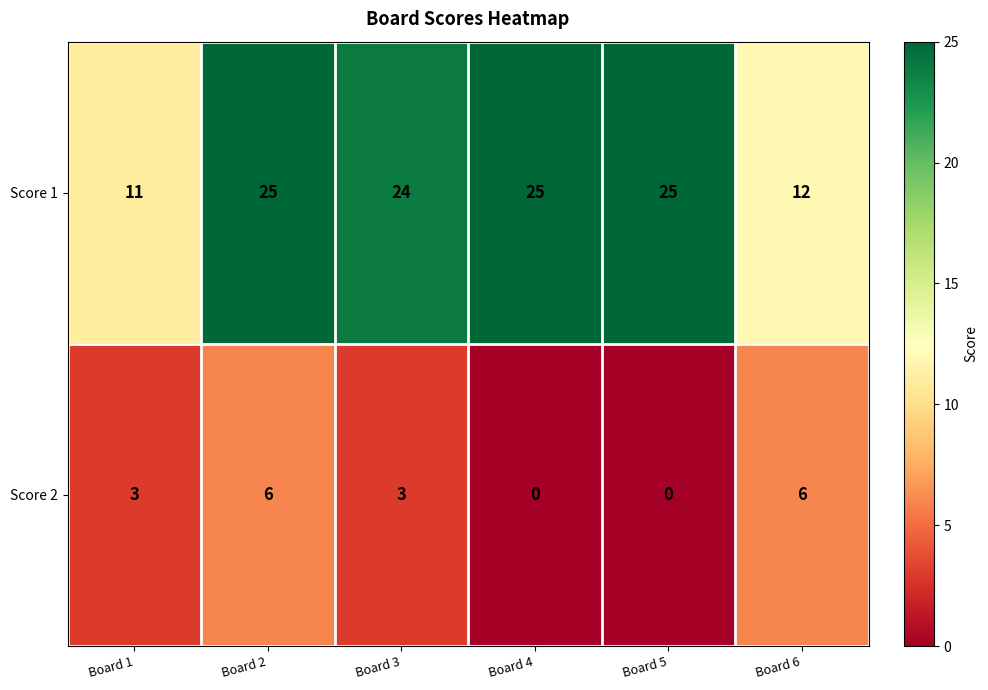

What is the difference between the maximum and minimum values in the Score 1 series?

14